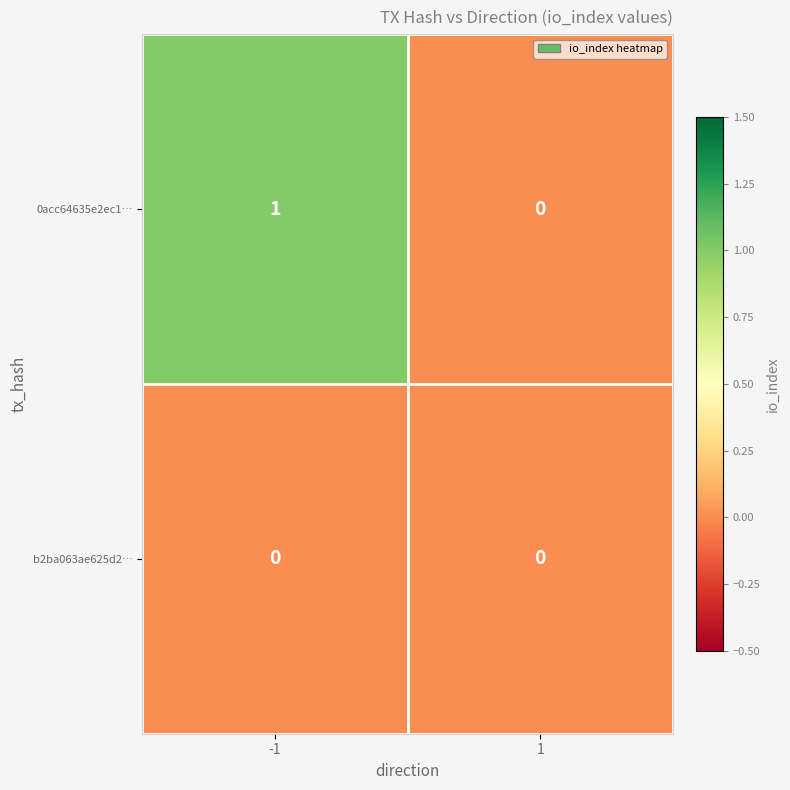

List the series in order of their peak value, highest first.

0acc64635e2ec1…, b2ba063ae625d2…